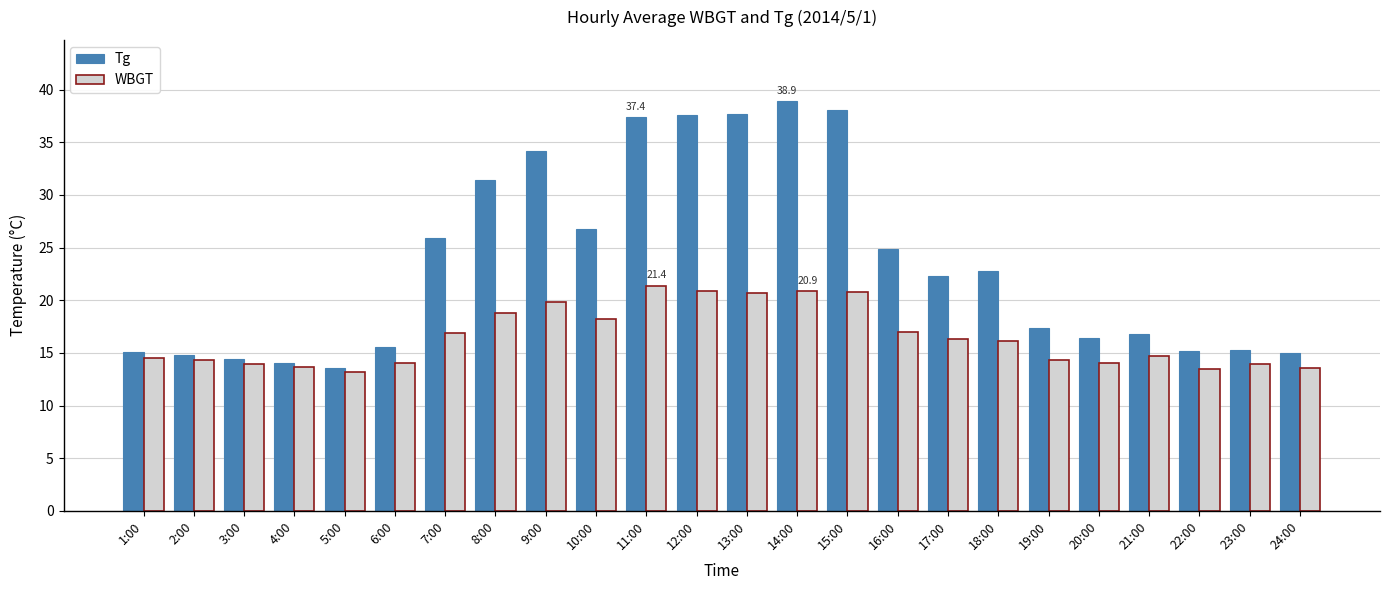

What is the label of the 6th bar from the right?

19:00